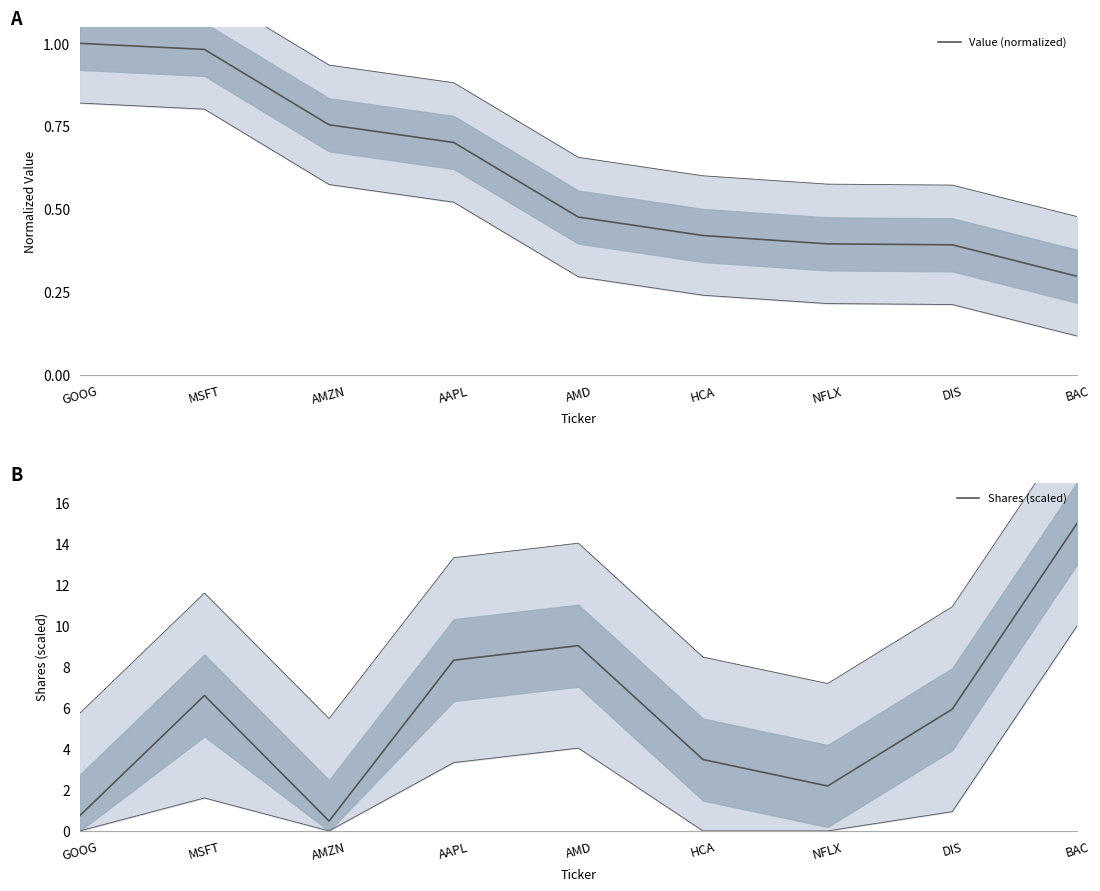

What is the difference between the Value (normalized) values at MSFT and DIS?

0.6